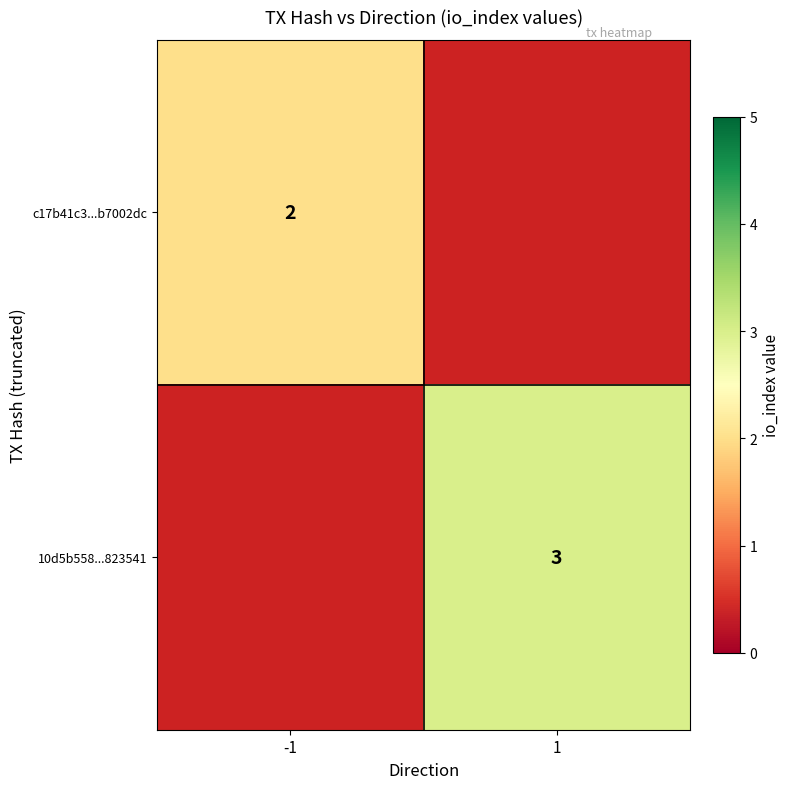

At how many categories does at least one series exceed 2?

1